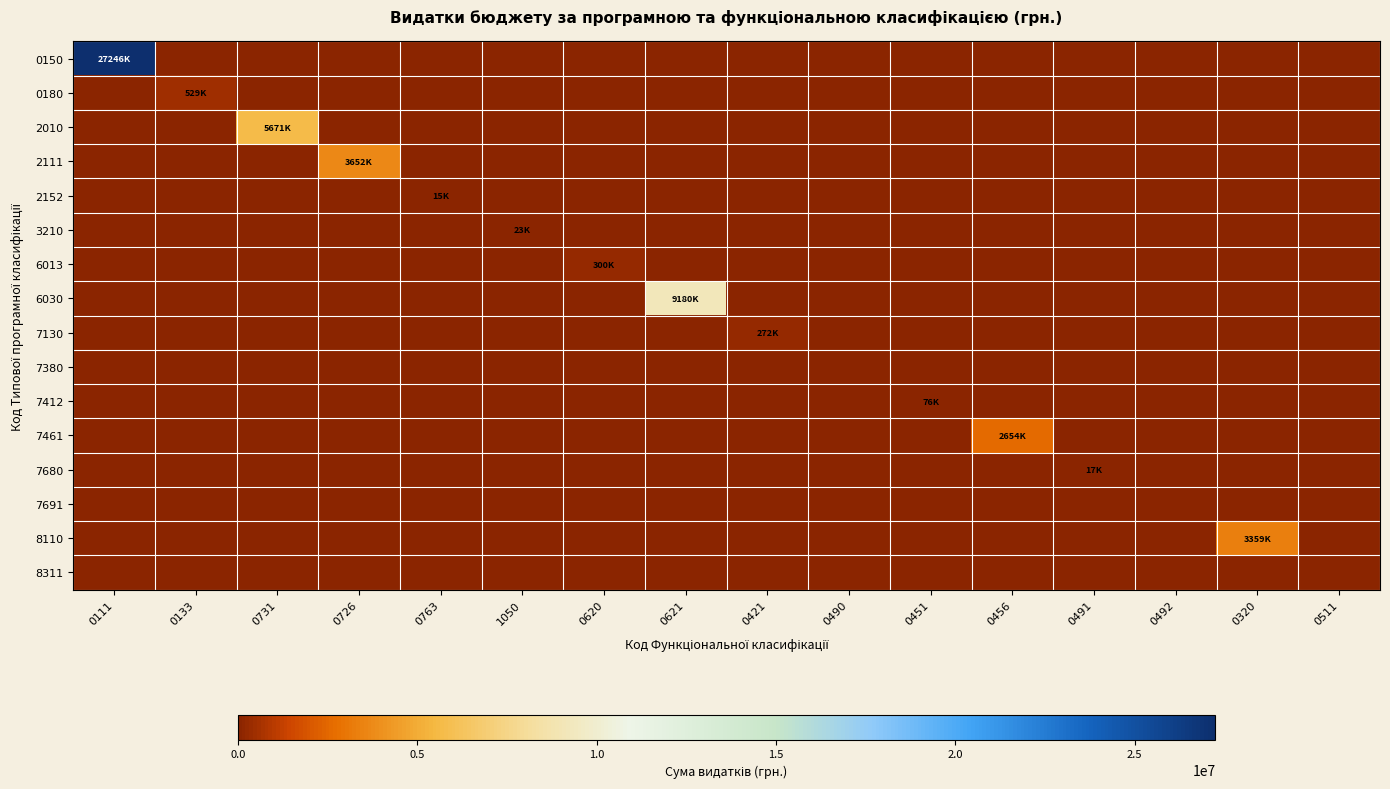

Which series has the largest total across all categories?

0150